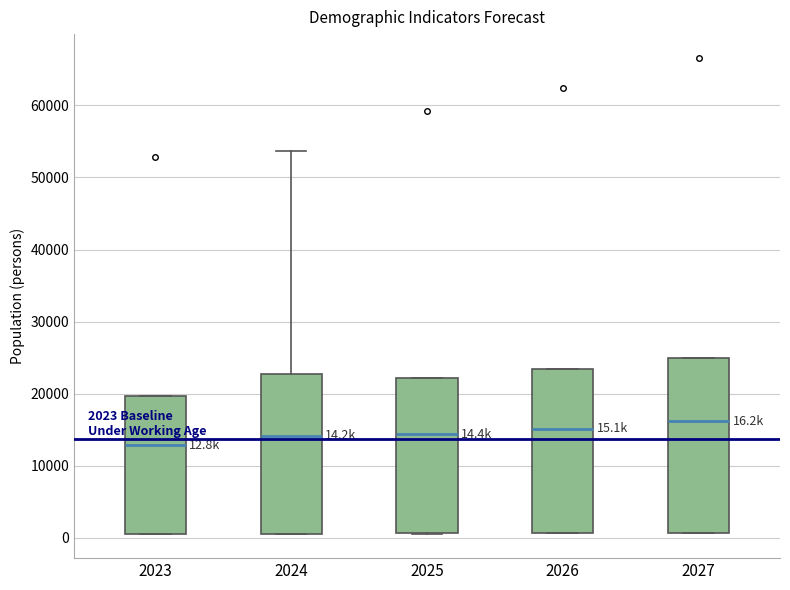

Which box has the lowest median line?

2023